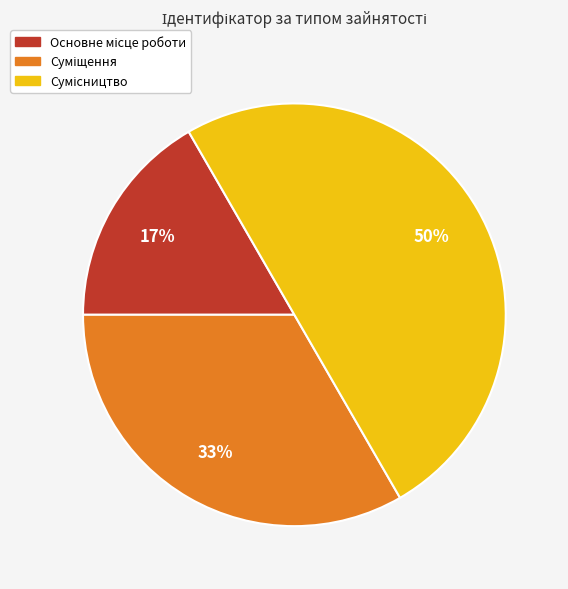

To the nearest percent, what is the average slice percentage?

33%